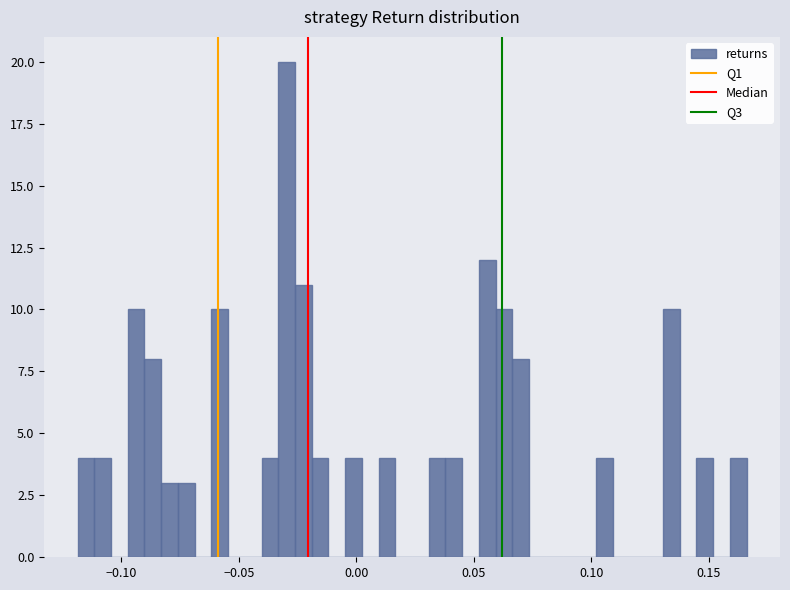

Read against the x-axis, roughly where is the centre of the tallest bar?

-0.030